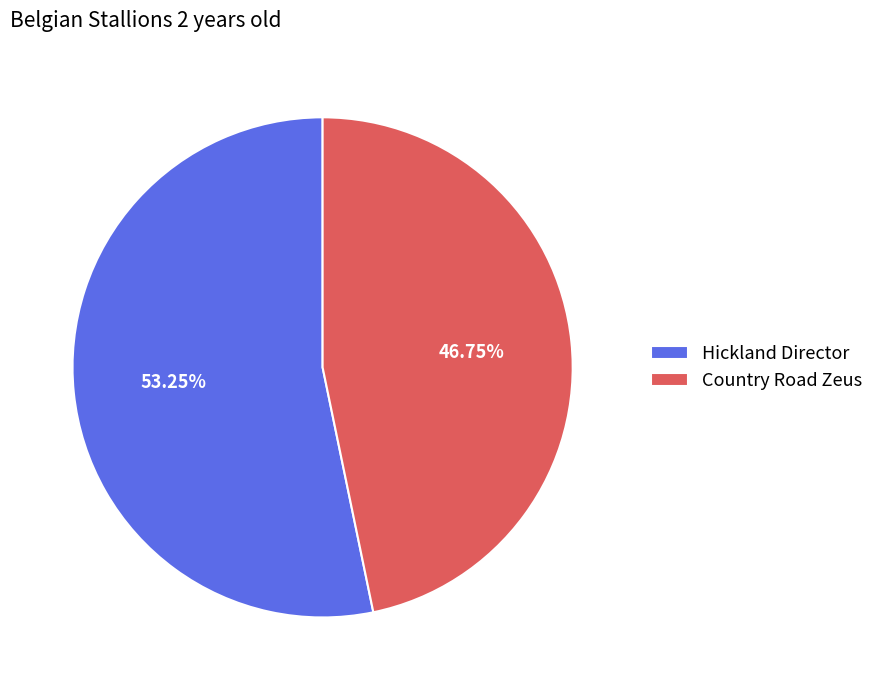

True or false: Country Road Zeus accounts for 47% of the total.

True